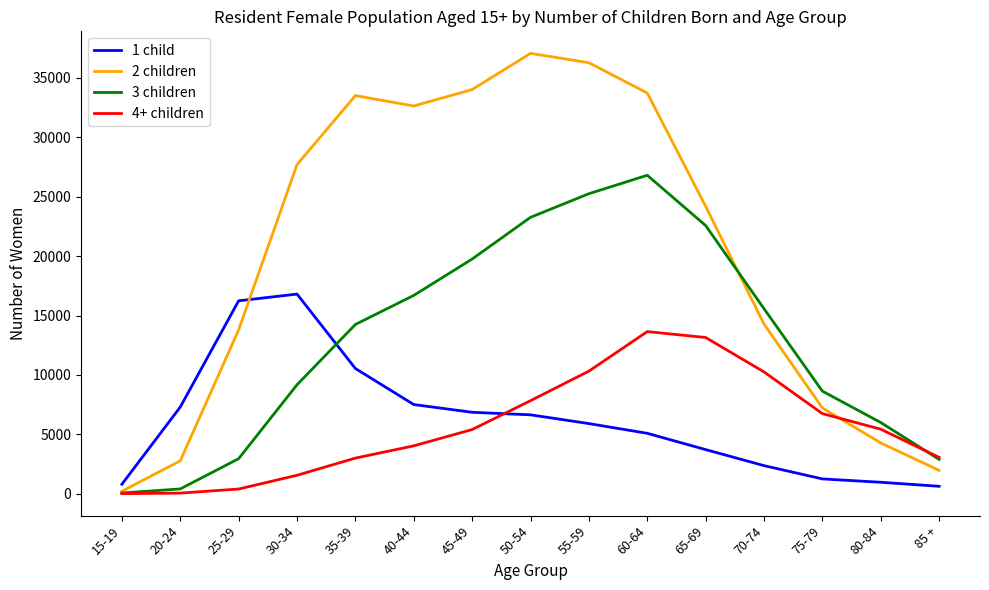

How many interior local valleys does the 2 children series have?

1